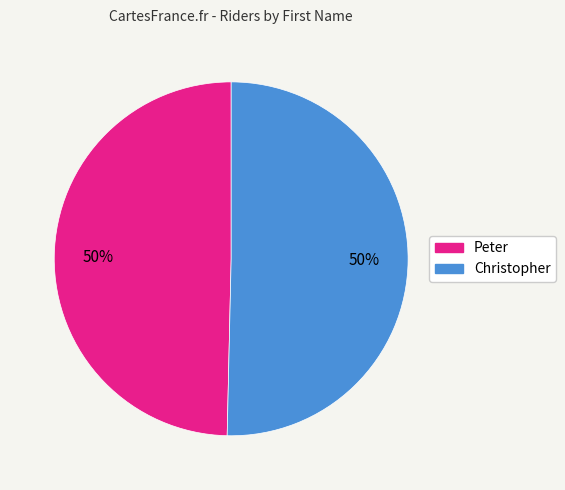

Do Peter and Christopher together represent more than half of the pie?

Yes